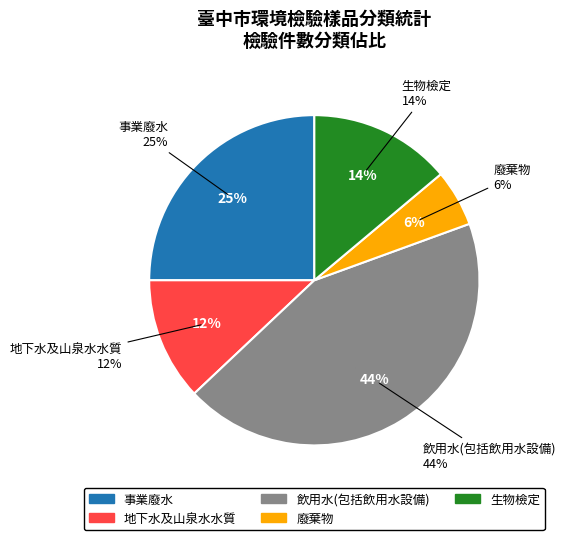

Combined, what portion of the pie is 飲用水(包括飲用水設備) and 廢棄物?

49.1%